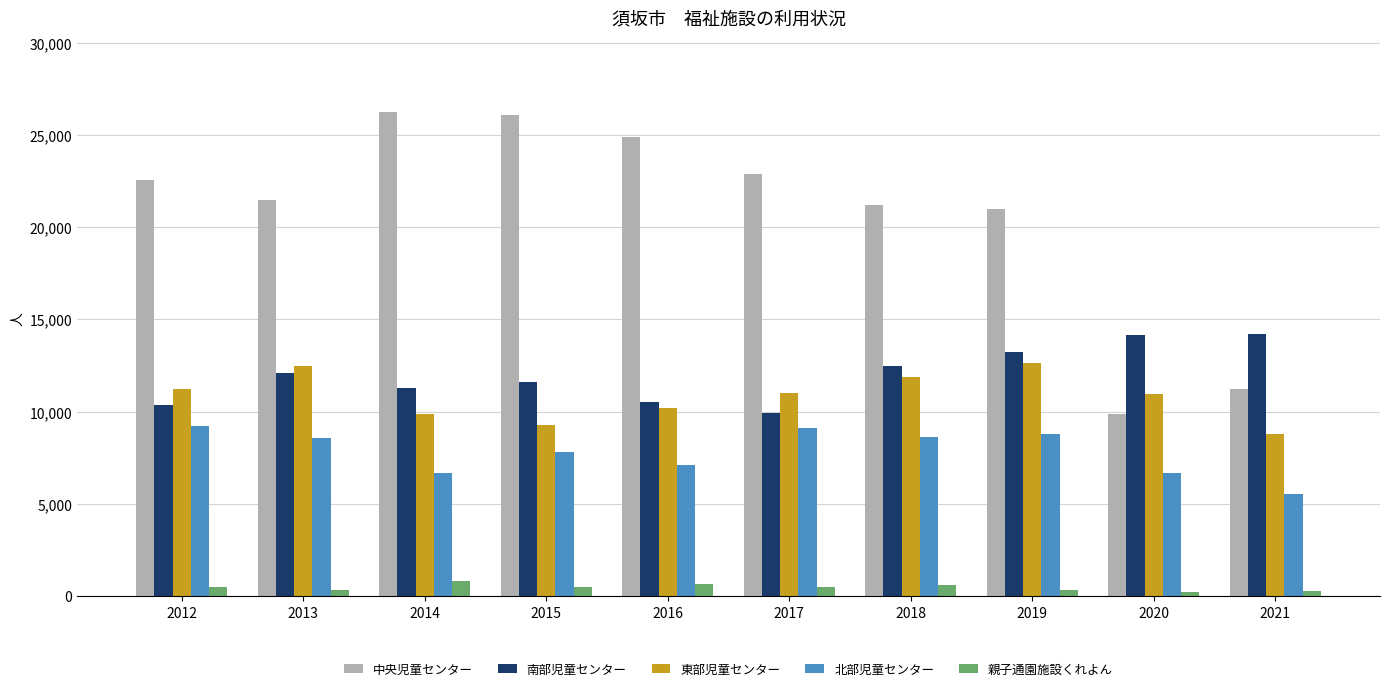

How many bars are there in total?

50